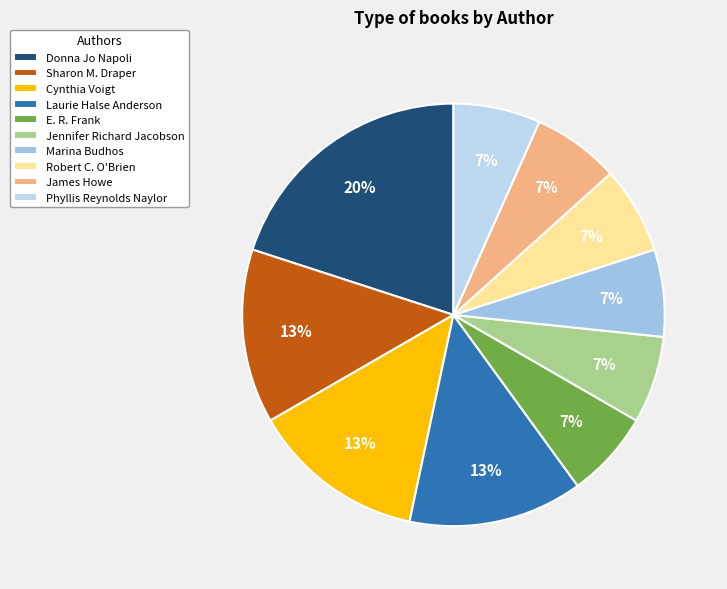

How many slices are in this pie chart?

10